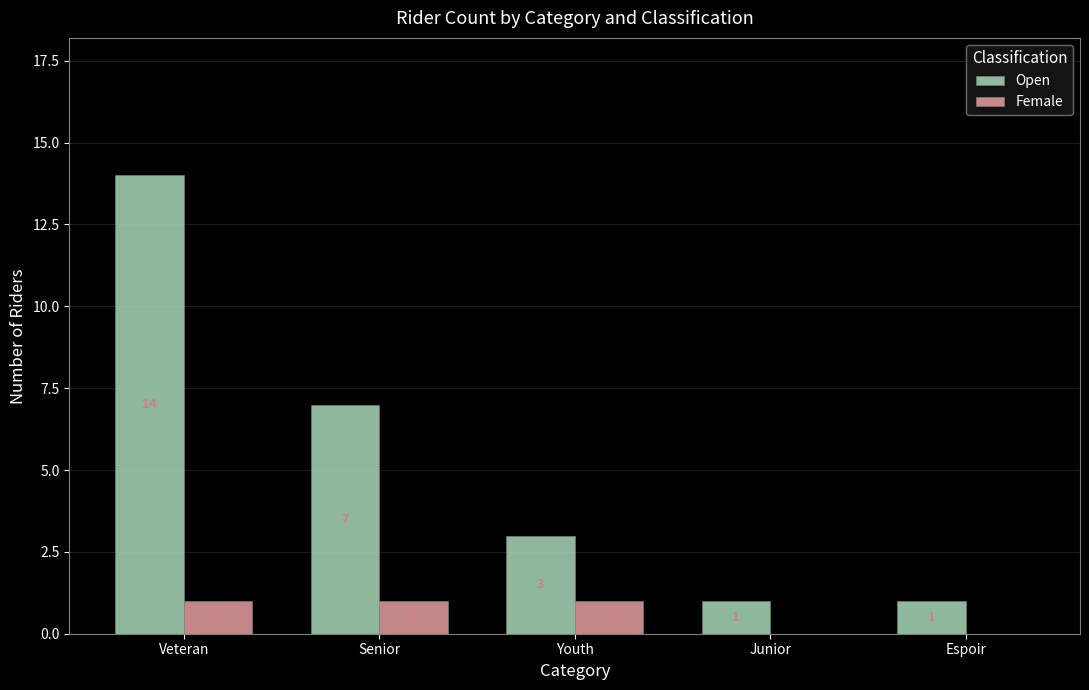

Count the number of categories in the chart.

5